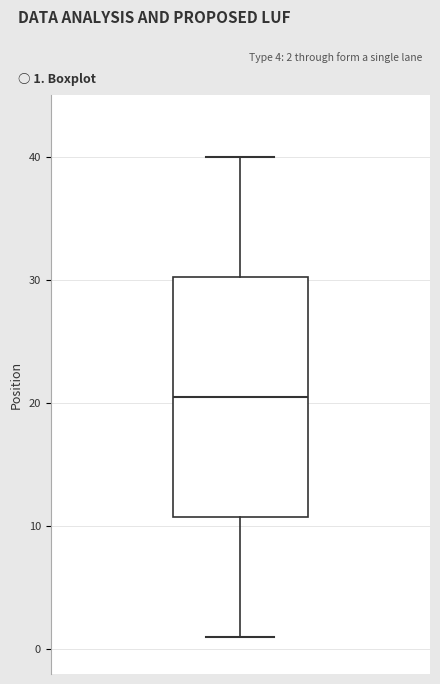

Read this box plot against the y-axis: the position of the median line, the range covered by the box, and the ends of both whiskers. The values are not printed on the chart, so give them approximately, as read against the axis.

median 21, box 11 to 30, whiskers 1 to 40